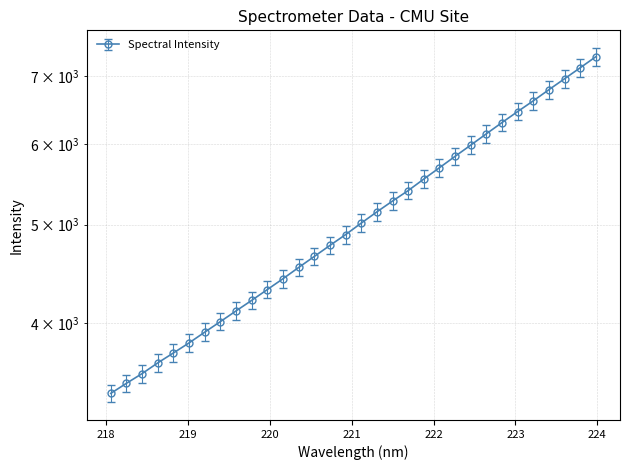

What is the sum of the values at 218.2508 and 219.0156?

7309.8